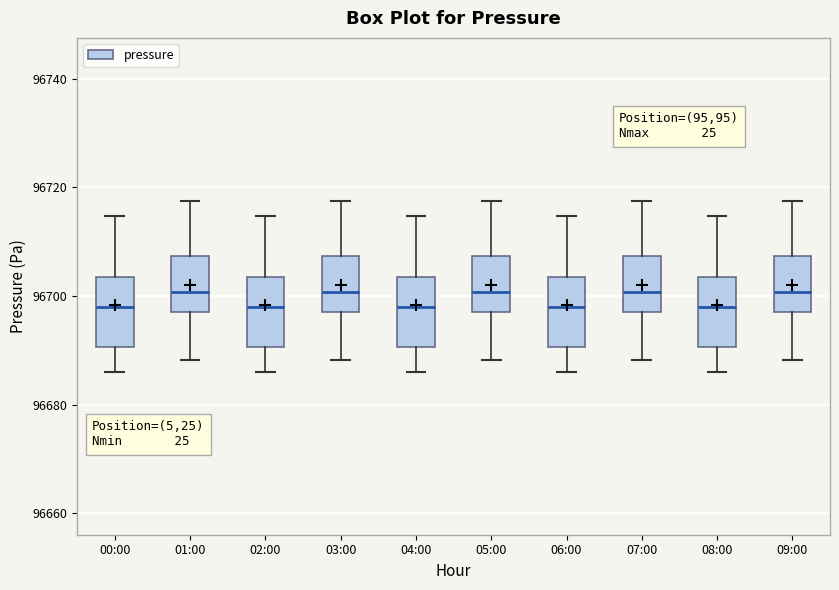

Where does the lower whisker of the box for 04:00 end on the y-axis? The values are not printed on the chart, so give them approximately, as read against the axis.

96686